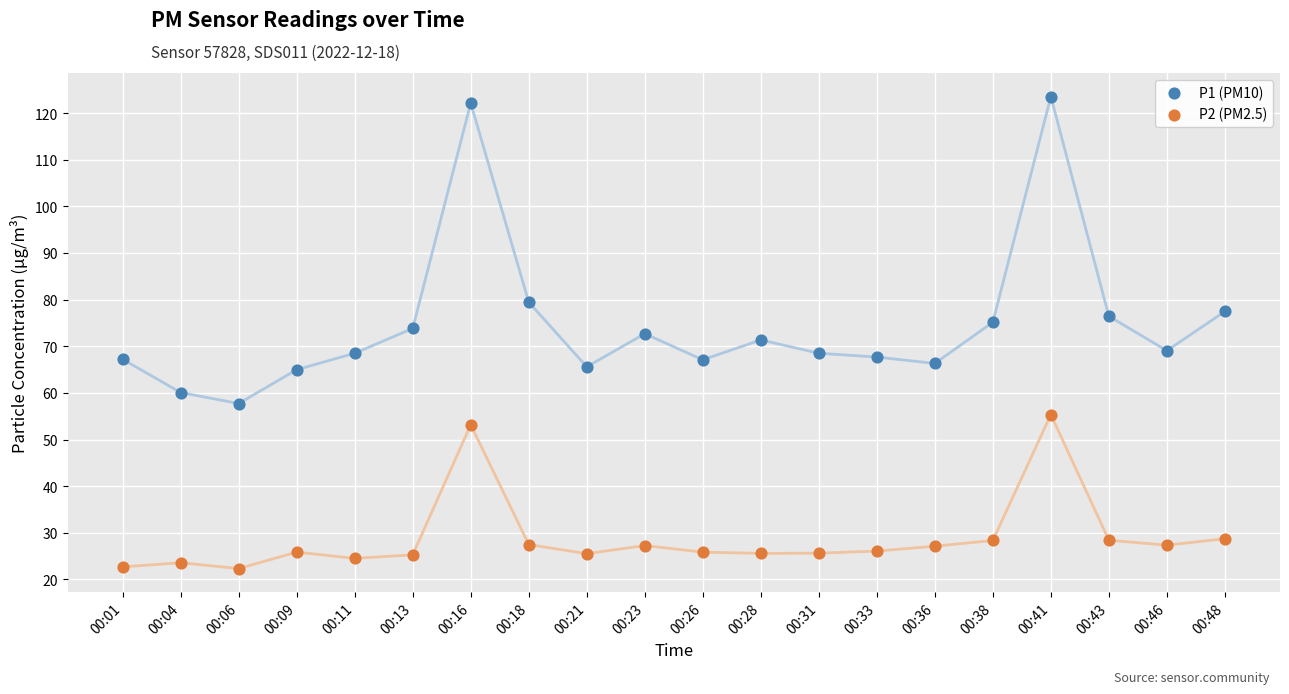

Which series reaches the minimum Y coordinate?

P2 (PM2.5)